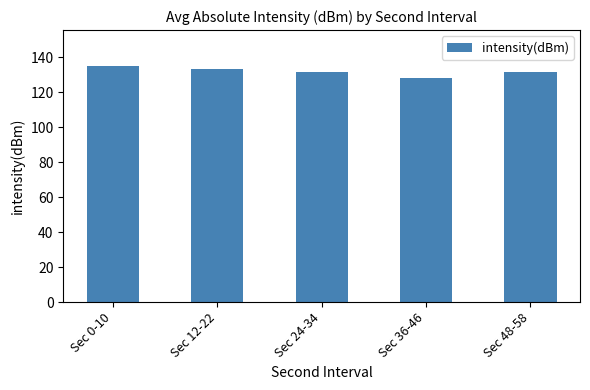

Reading left to right, what are all the values shown in this chart?

135.2	133.1	131.6	128.3	131.6